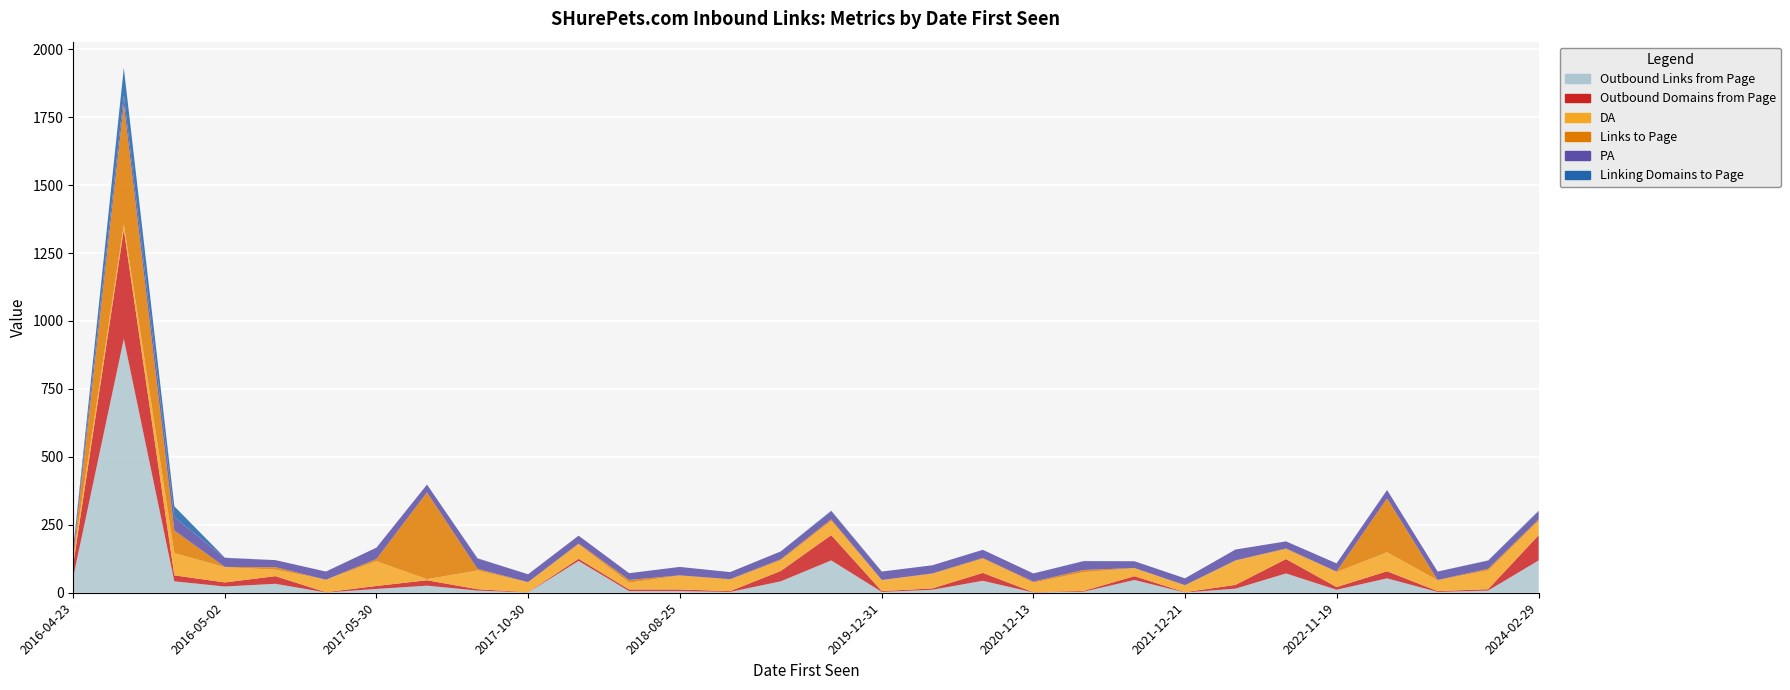

Reading right to left, transcribe all the data shown in this chart.

Outbound Links from Page: 119	8	3	53	11	71	15	1	47	4	1	44	11	3	119	42	3	6	6	117	1	8	26	14	1	33	23	42	934	59
Outbound Domains from Page: 93	5	3	26	10	53	14	1	14	3	1	29	5	3	93	38	3	6	6	8	1	5	20	11	1	28	15	22	402	47
DA: 52	69	40	70	55	36	89	24	29	69	35	52	53	40	52	39	42	51	25	53	36	69	4	91	46	24	56	82	19	26
Links to Page: 6	6	1	198	2	3	1	2	1	8	4	3	2	1	6	4	2	1	10	3	1	6	319	8	0	9	1	83	441	4
PA: 30	30	31	31	30	26	40	25	25	32	30	30	30	31	30	29	26	31	25	29	29	38	29	42	30	26	33	49	34	27
Linking Domains to Page: 2	1	0	0	0	0	0	0	0	1	0	0	0	0	2	0	0	0	0	0	0	1	0	0	0	0	1	40	101	2